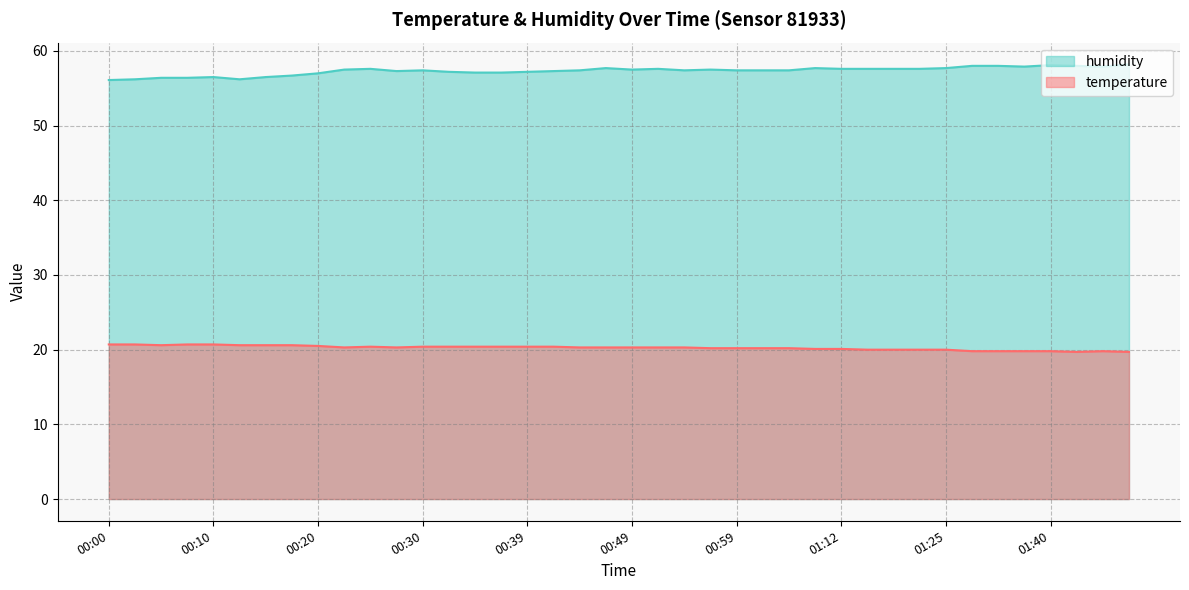

What is the value of the temperature point at the 26th from the left?

20.2